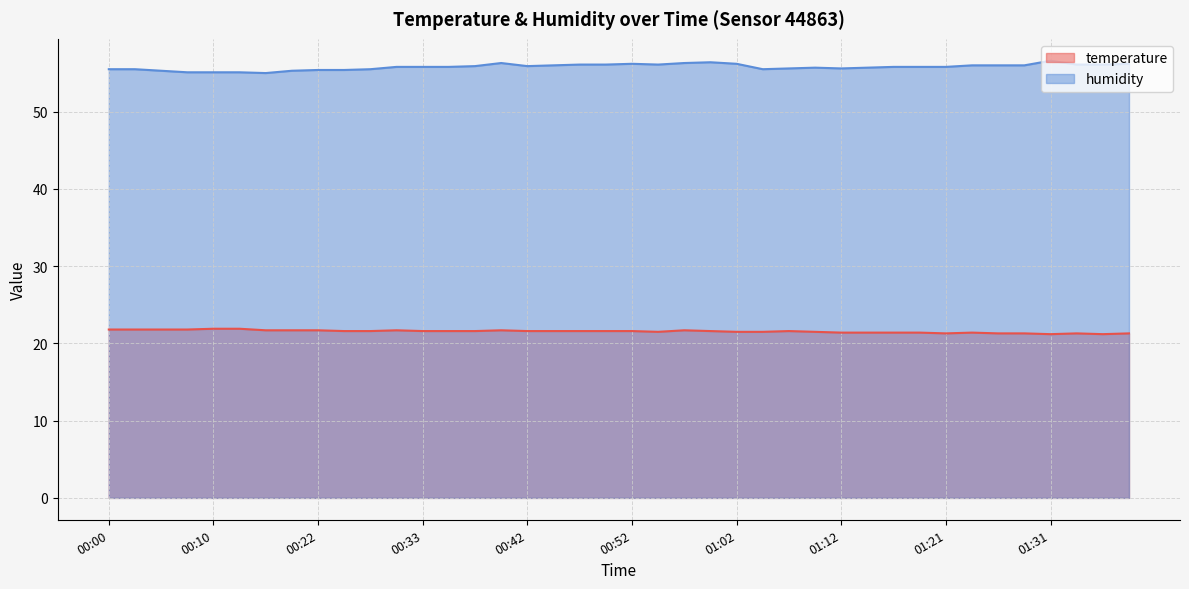

The value of humidity at 01:24 is 56.0. True or false?

True